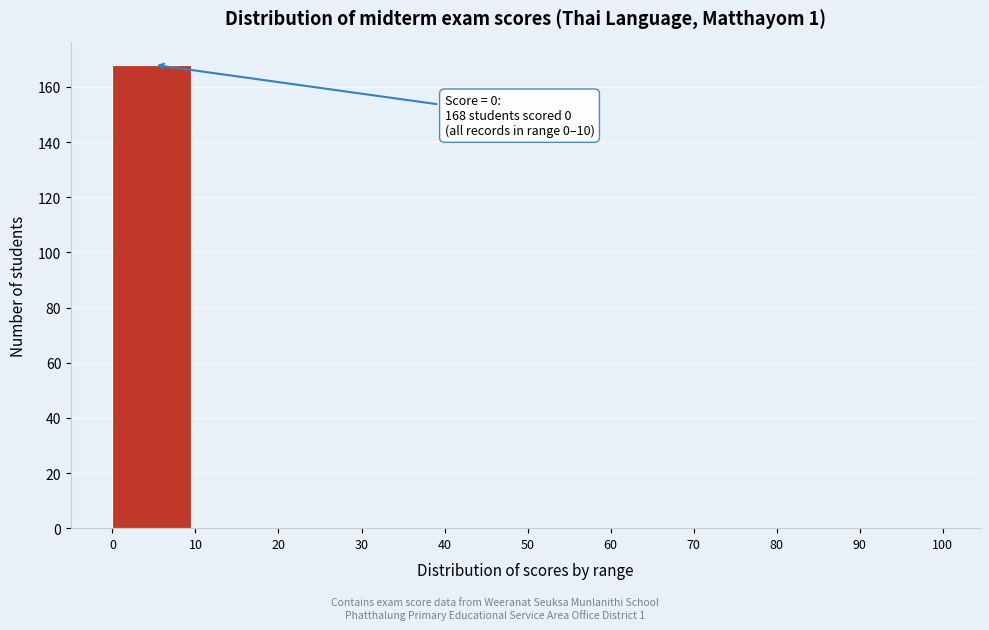

Which range on the x-axis has the tallest bar?

0 to 10